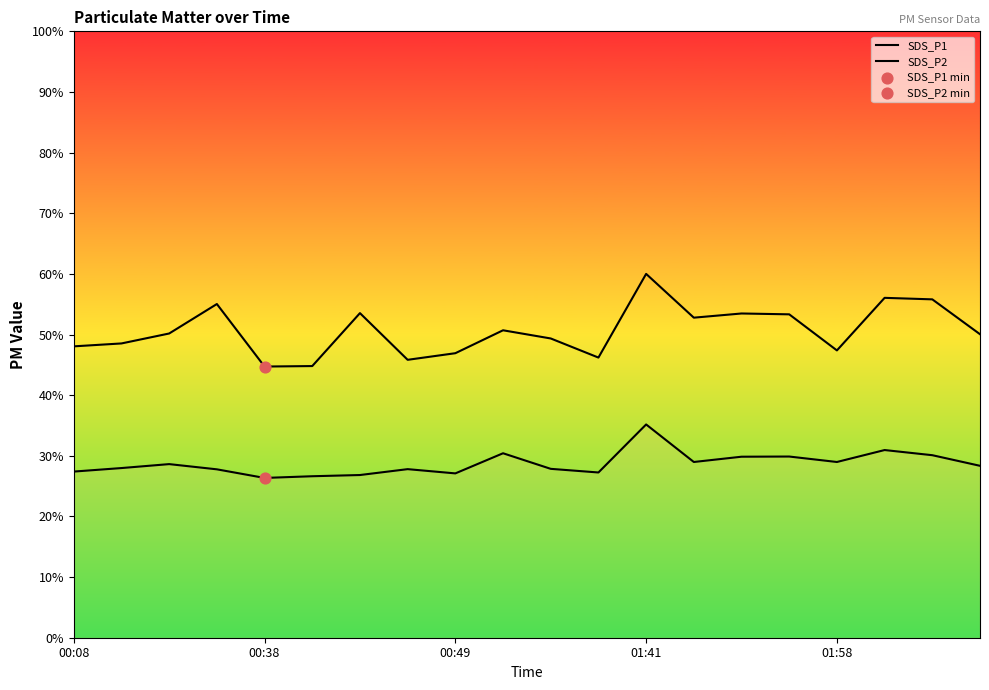

Which series has the largest total across all categories?

SDS_P1